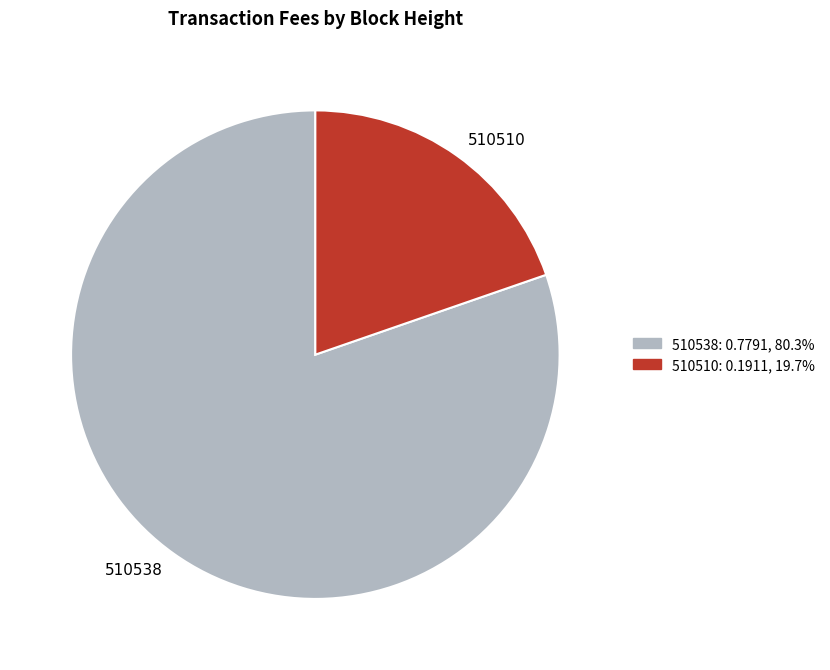

Combined, do 510510 and 510538 account for over 50%?

Yes